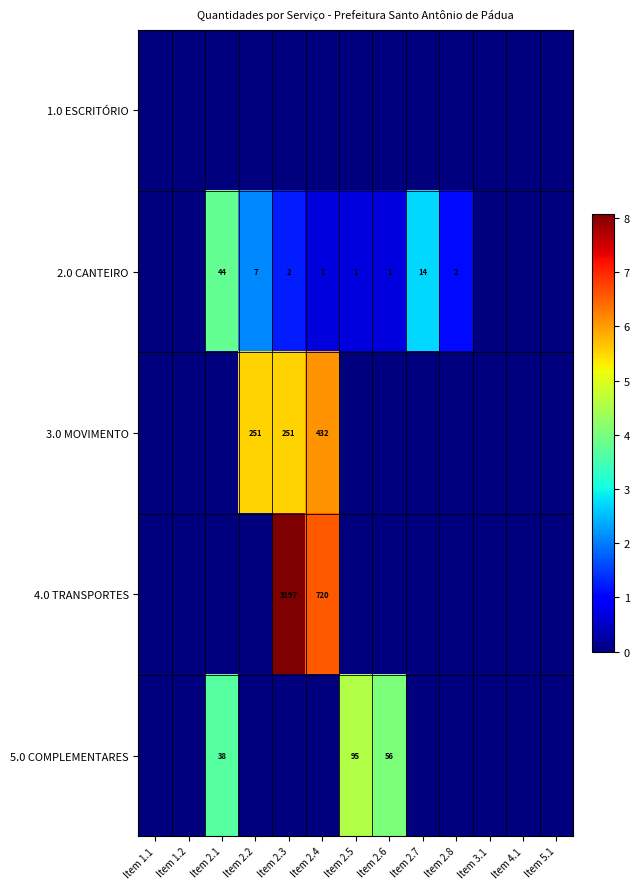

How many distinct data groups are displayed?

5